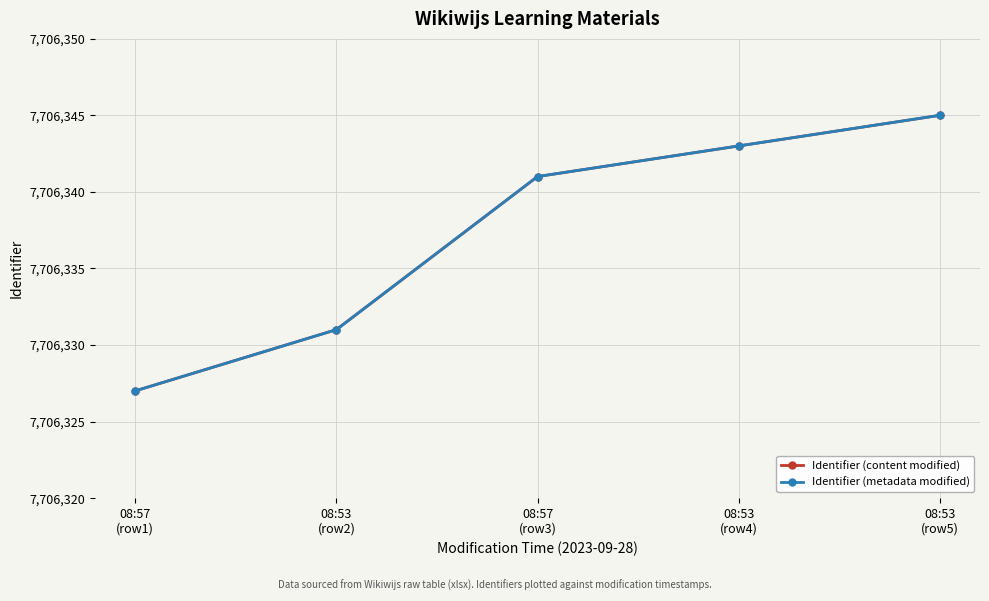

True or false: Identifier (metadata modified) and Identifier (content modified) intersect in this chart.

False